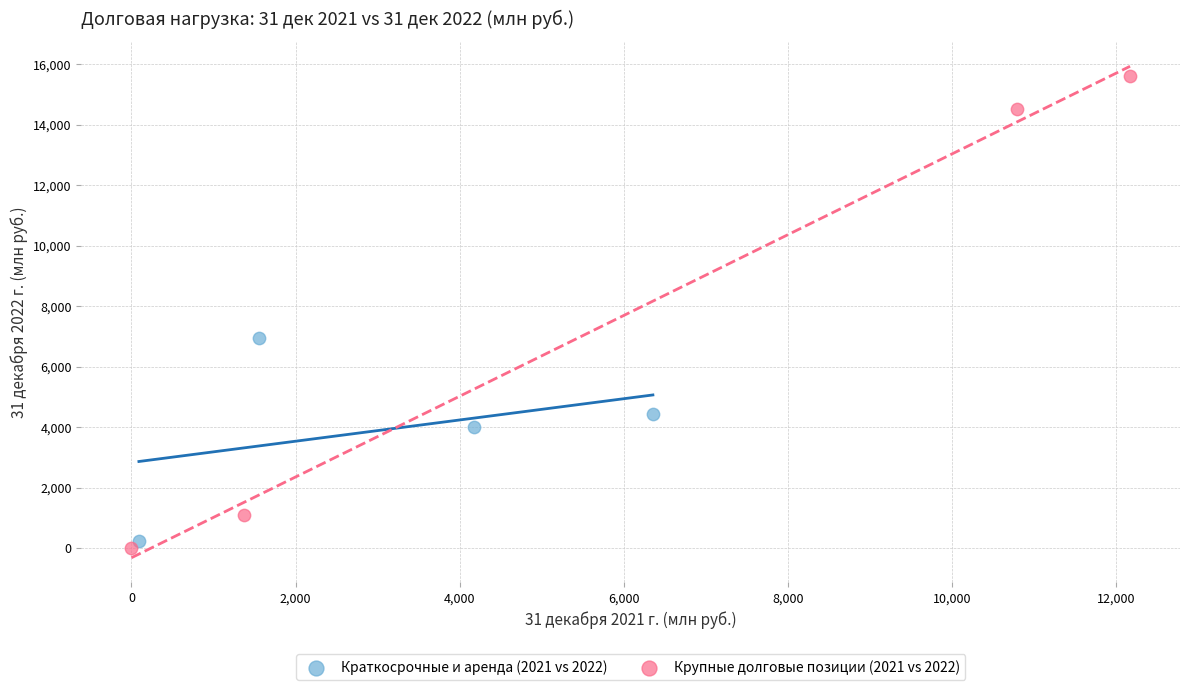

Which series reaches the maximum Y coordinate?

Крупные долговые позиции (2021 vs 2022)